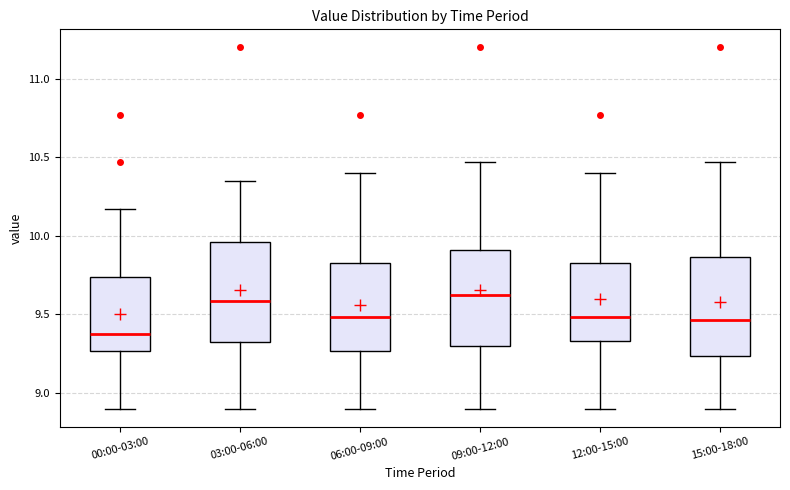

Where does the lower whisker of the box for 12:00-15:00 end on the y-axis? The values are not printed on the chart, so give them approximately, as read against the axis.

8.90